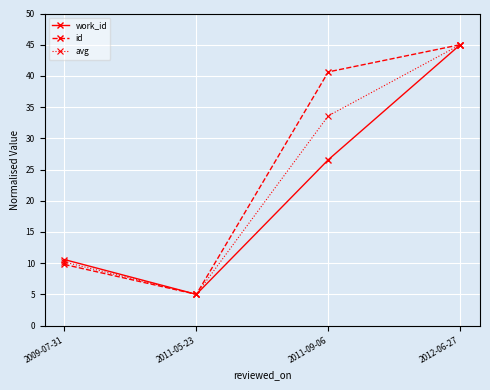

Reading left to right, list all the values displayed in this chart.

work_id: 10.6	5.0	26.6	45.0
id: 9.8	5.0	40.6	45.0
avg: 10.2	5.0	33.6	45.0